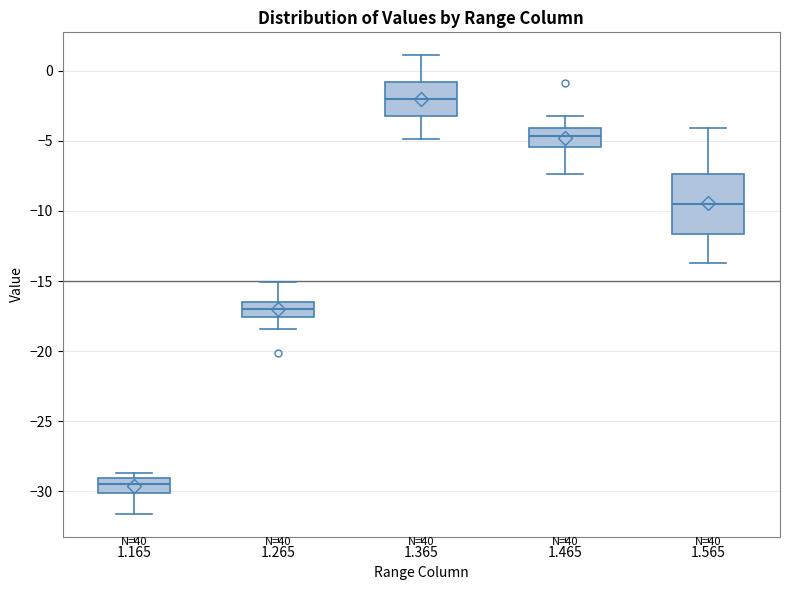

Which box's median line is the highest?

1.365